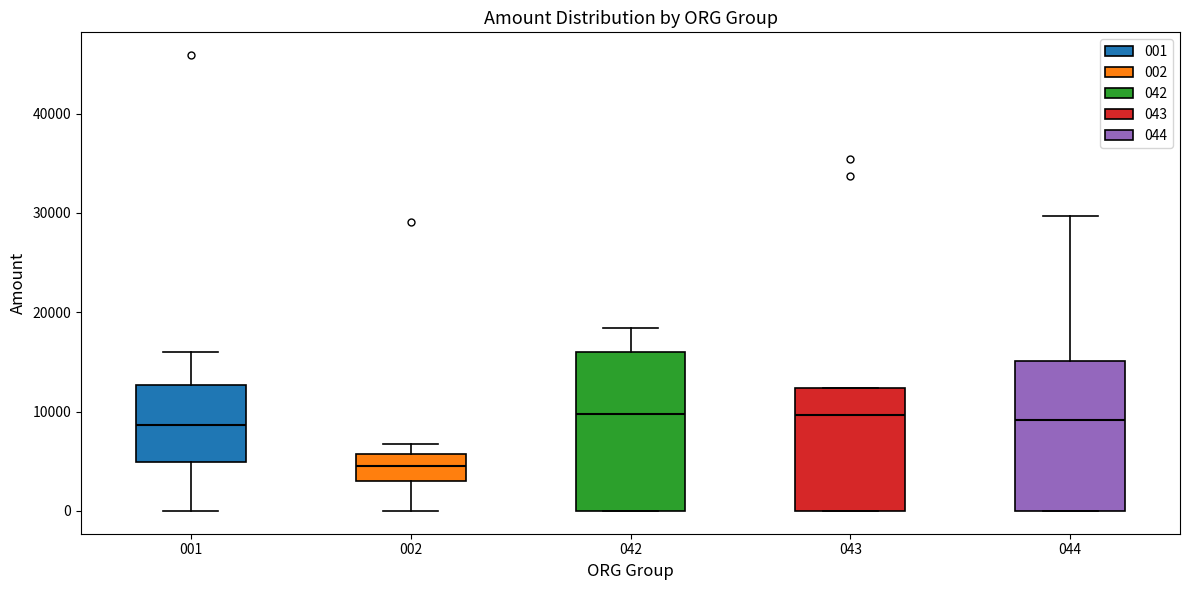

Reading left to right, transcribe this box plot: for each box, give where its median line is, the range the box spans, and where its two whiskers end, as read against the y-axis. The values are not printed on the chart, so give them approximately, as read against the axis.

001: median 9000, box 5000 to 13000, whiskers 0 to 16000
002: median 4000, box 3000 to 6000, whiskers 0 to 7000
042: median 10000, box 0 to 16000, whiskers 0 to 18000
043: median 10000, box 0 to 12000, whiskers 0 to 12000
044: median 9000, box 0 to 15000, whiskers 0 to 30000